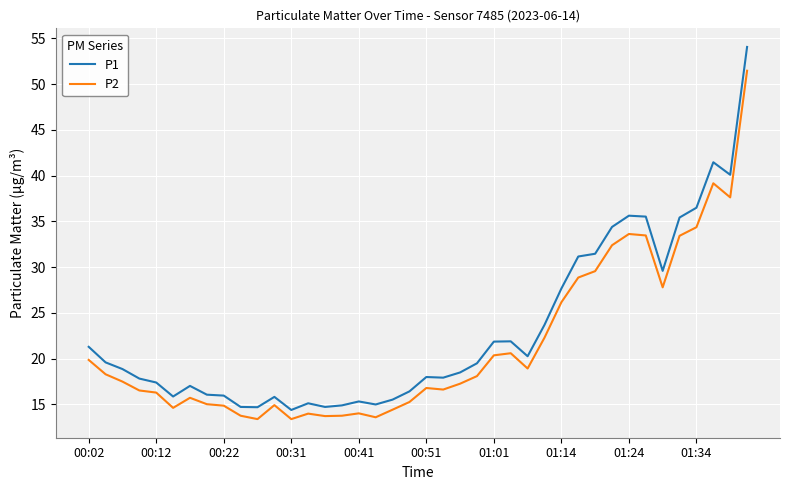

True or false: P2 and P1 cross at least once.

False